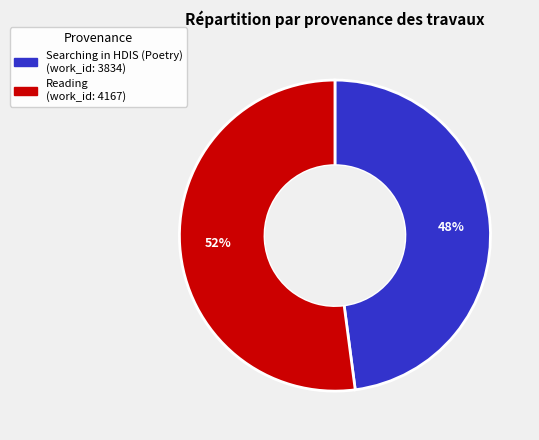

Count the number of slices in the pie.

2